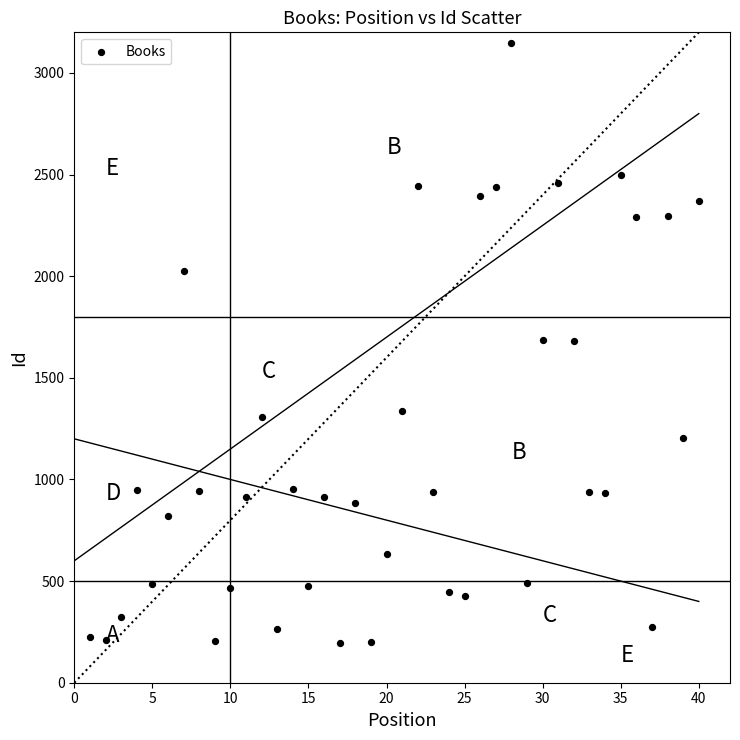

What is the range of Y values (max minus min)?

2952